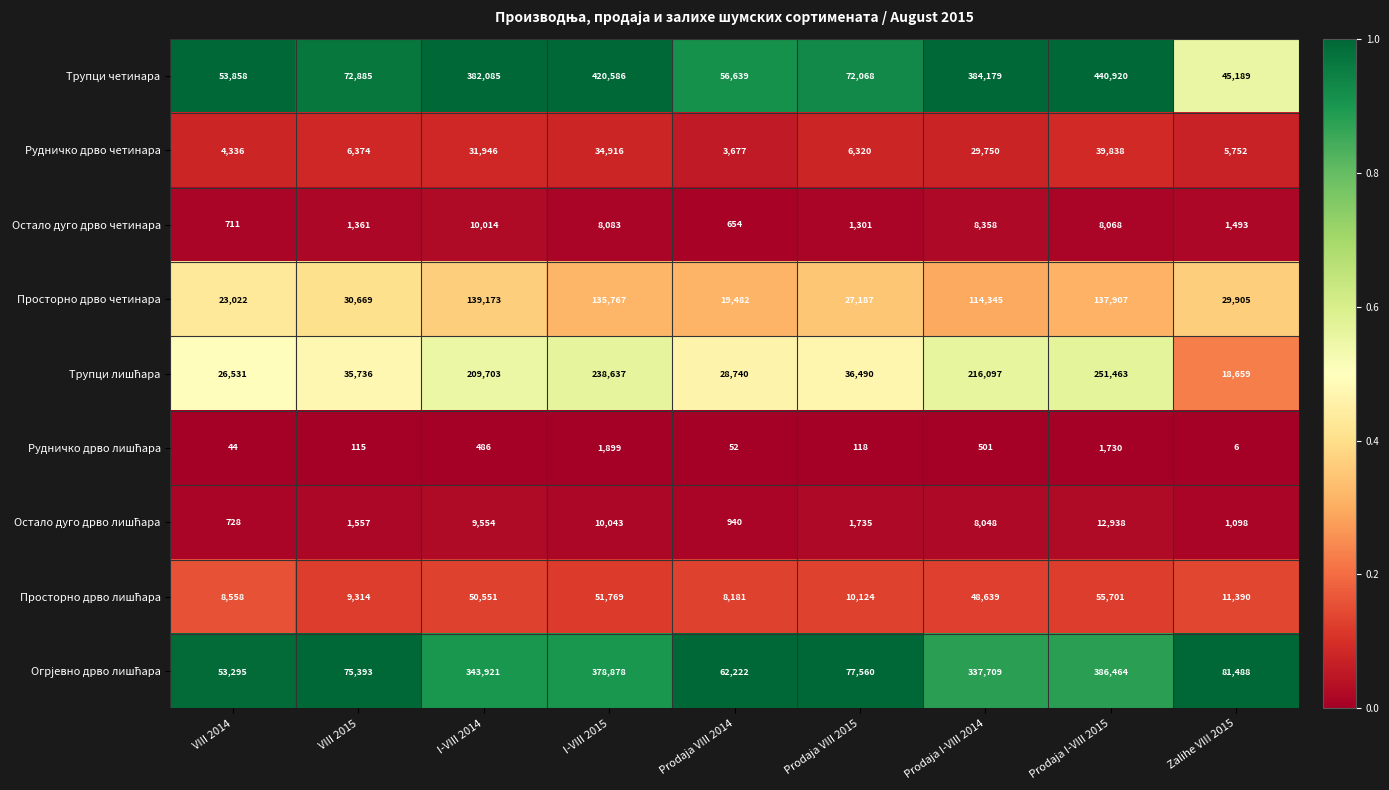

Which series has the largest range (max minus min)?

Трупци четинара